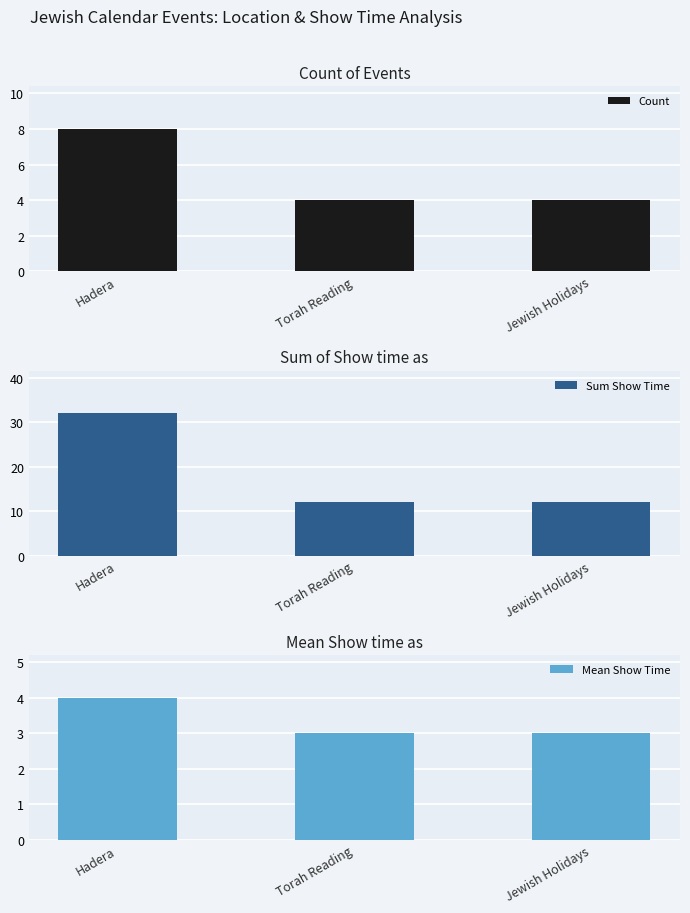

What is the total value across all series at Jewish Holidays?

19